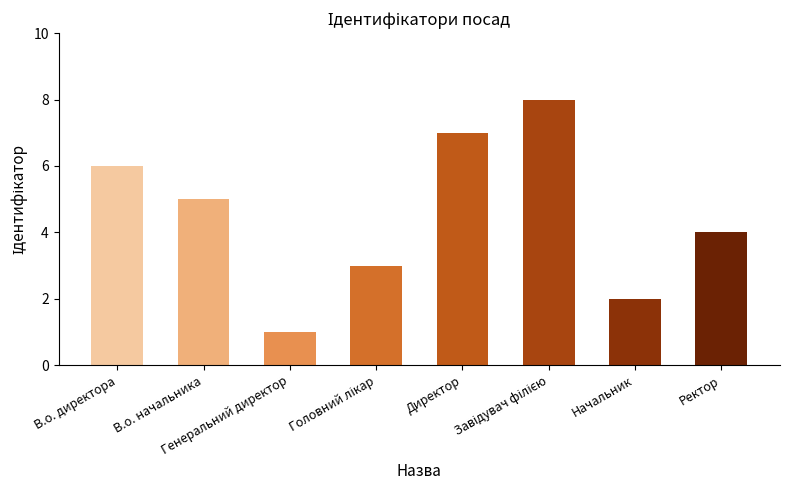

Count the number of data series in this chart.

1